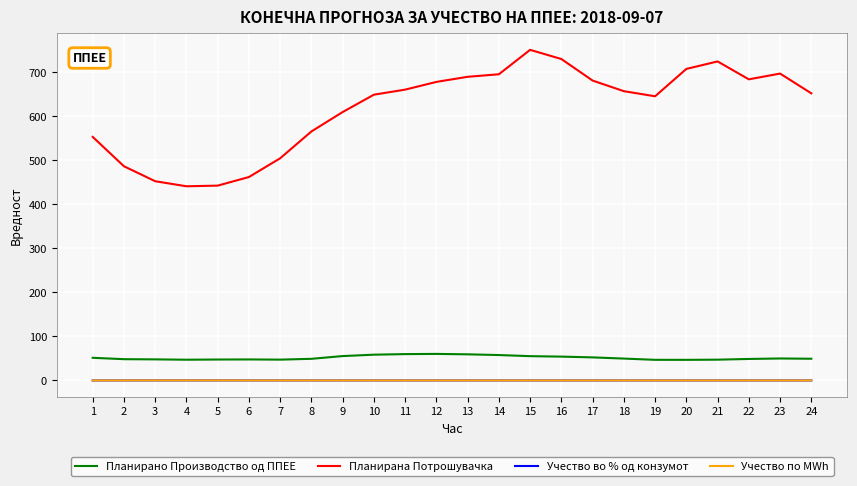

Rank the categories by Учество во % од конзумот value from lowest to highest.

21, 20, 22, 23, 19, 15, 16, 18, 24, 17, 14, 13, 8, 12, 10, 9, 11, 1, 7, 2, 6, 3, 4, 5